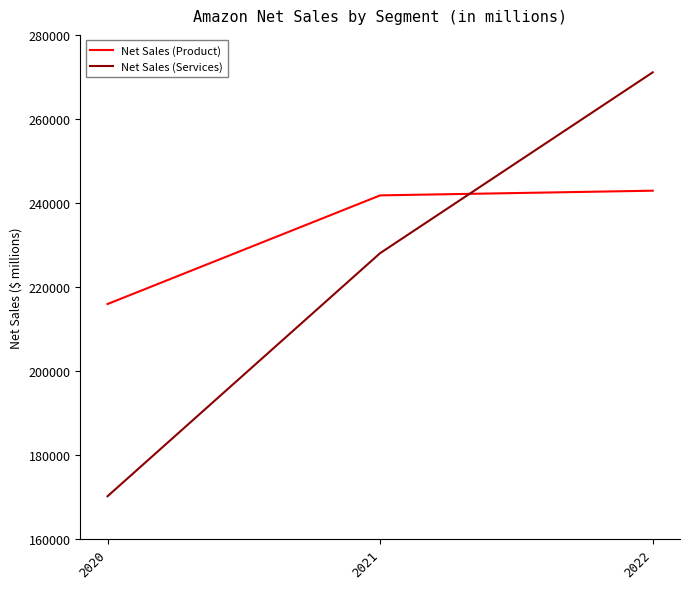

Between 2021 and 2022, which series saw the biggest shift?

Net Sales (Services)